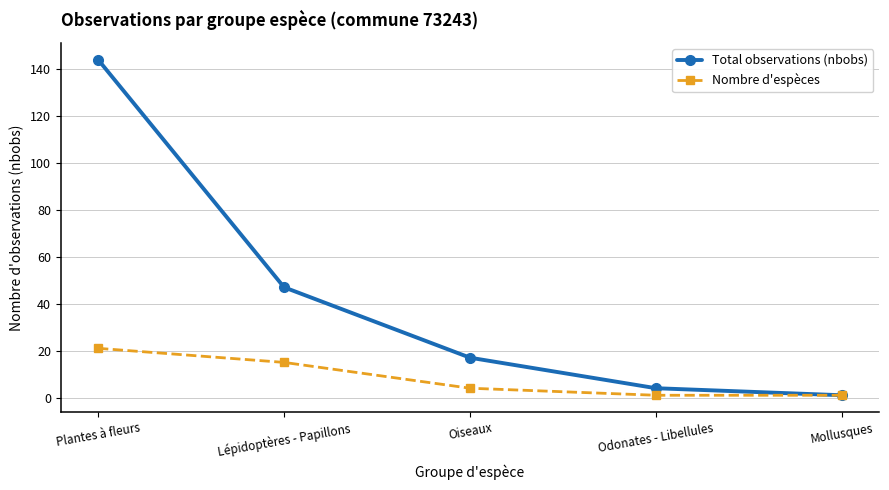

Reading right to left, extract all data points from this chart.

Total observations (nbobs): Mollusques=1	Odonates - Libellules=4	Oiseaux=17	Lépidoptères - Papillons=47	Plantes à fleurs=144
Nombre d'espèces: Mollusques=1	Odonates - Libellules=1	Oiseaux=4	Lépidoptères - Papillons=15	Plantes à fleurs=21